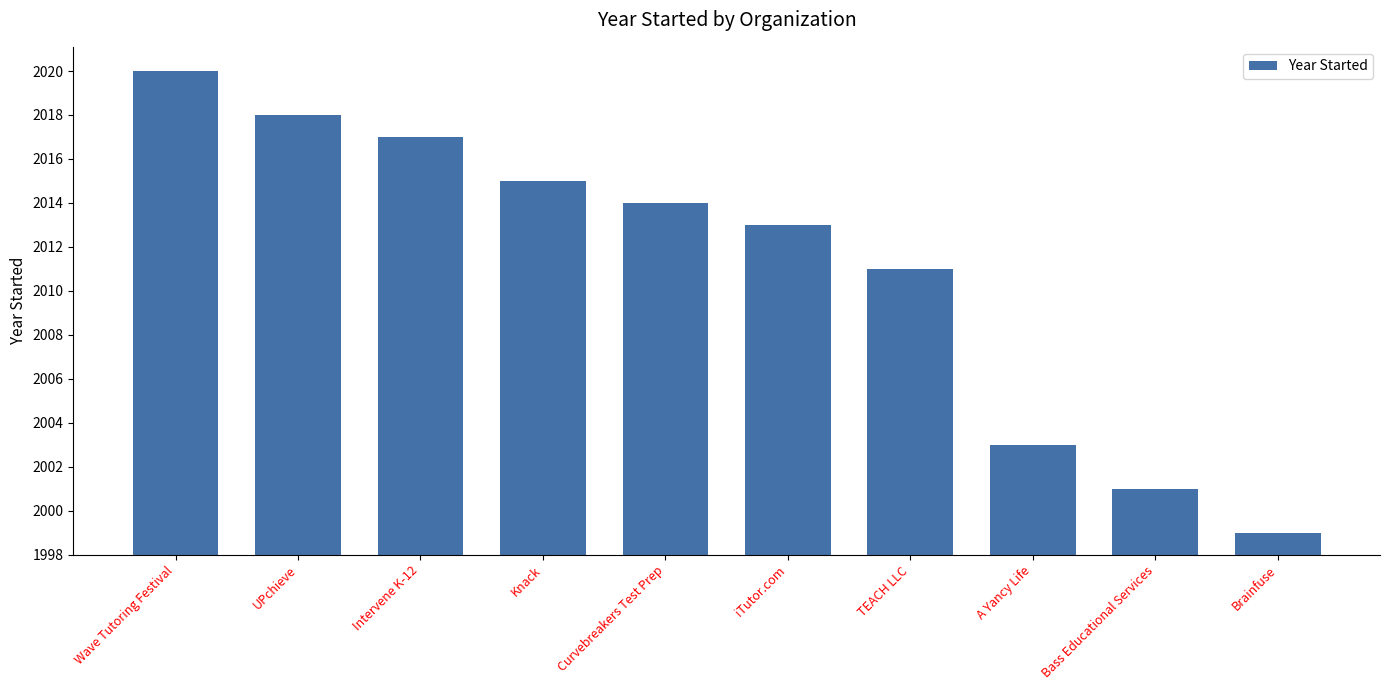

Approximately how many times larger is the value at Knack compared to A Yancy Life?

3.4